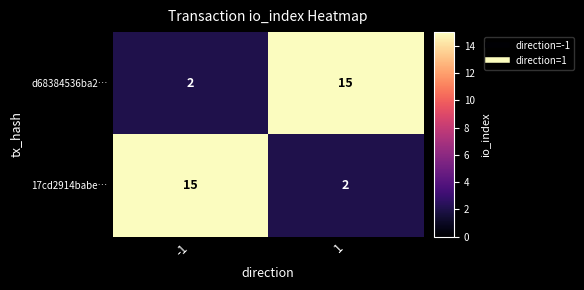

What is the total value across all series at -1?

17